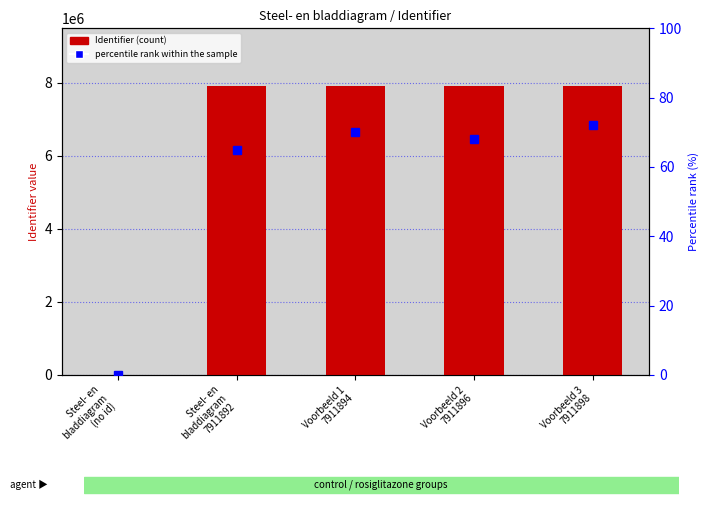

What is the greatest value displayed?

7911898